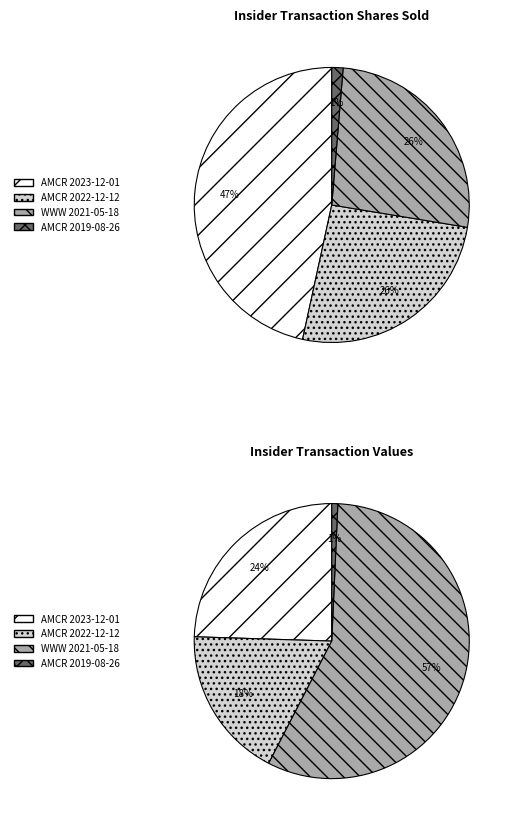

Combined, what portion of the pie is AMCR 2023-12-01 and AMCR 2019-08-26?

25.2%